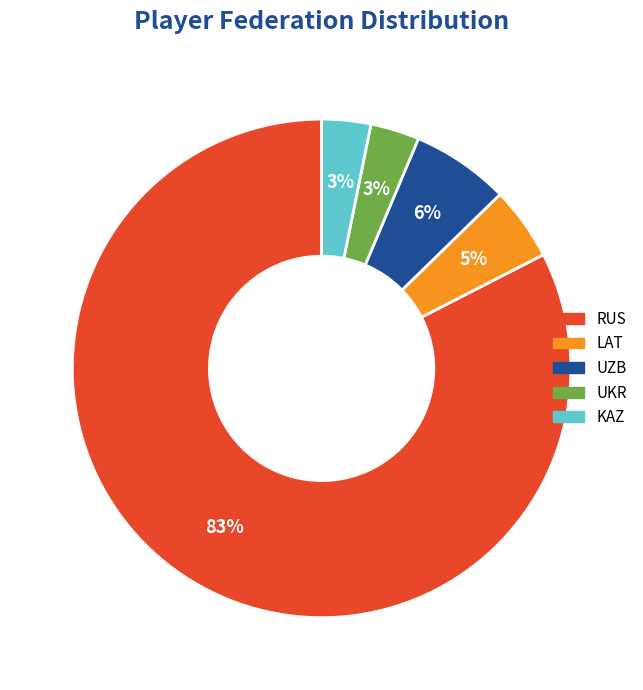

Is there any slice that represents more than half of the pie?

Yes